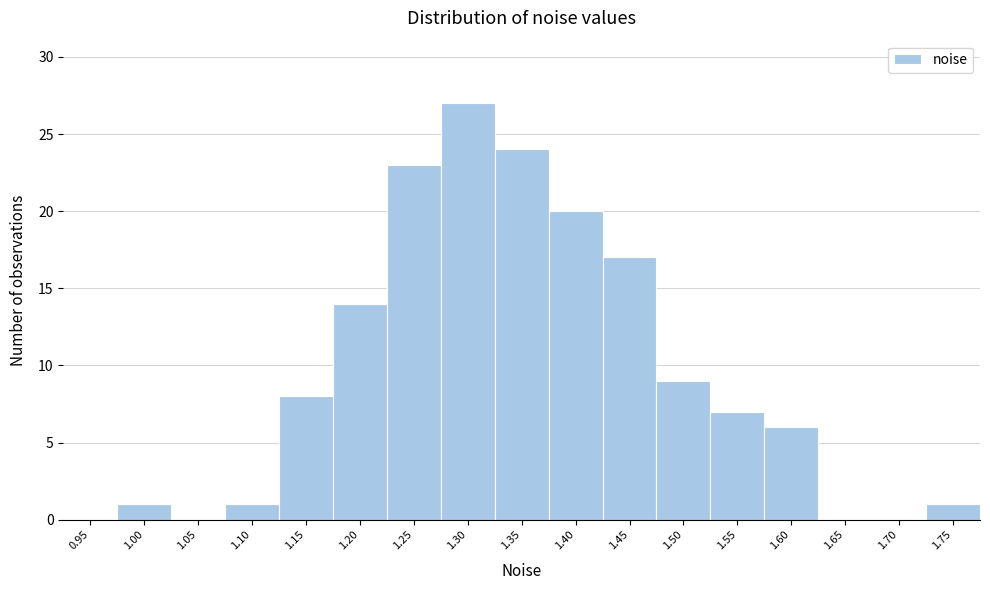

Reading left to right, list all the values displayed in this chart.

0.95=0	1.00=1	1.05=0	1.10=1	1.15=8	1.20=14	1.25=23	1.30=27	1.35=24	1.40=20	1.45=17	1.50=9	1.55=7	1.60=6	1.65=0	1.70=0	1.75=1